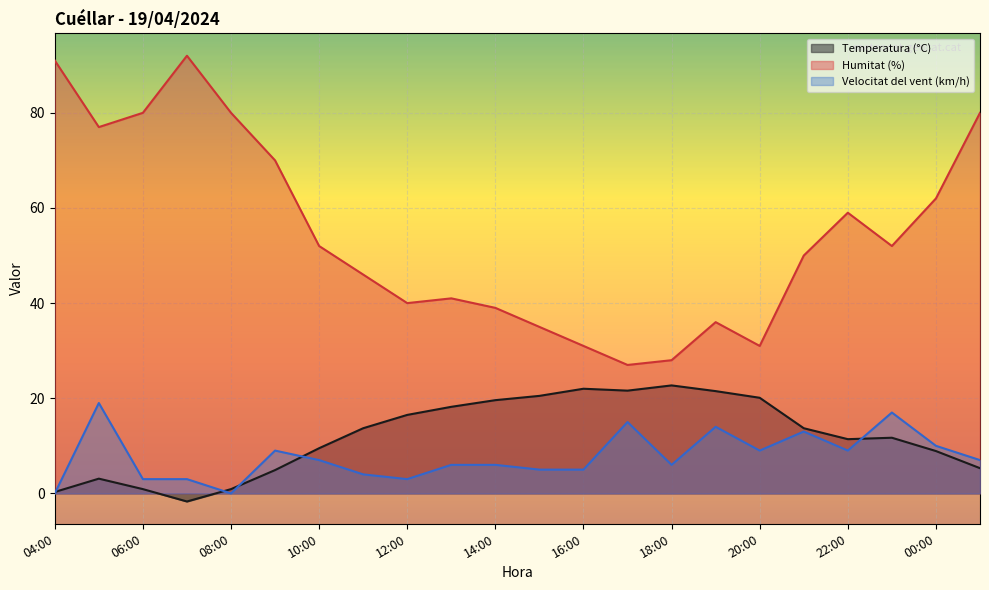

Rank the series at 10:00 from highest to lowest value.

Humitat (%), Temperatura (°C), Velocitat del vent (km/h)